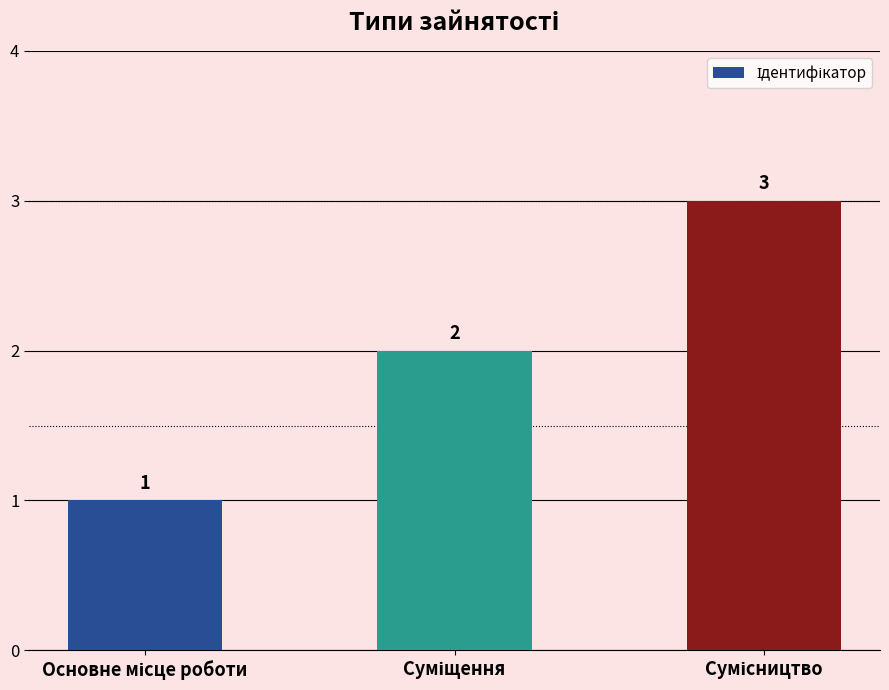

What is the greatest value displayed?

3